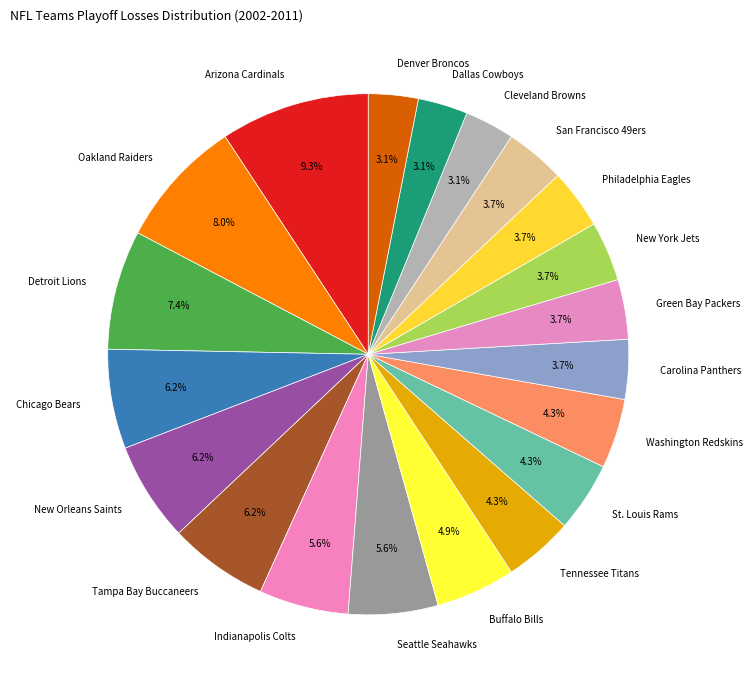

What is the largest slice in the pie chart?

Arizona Cardinals